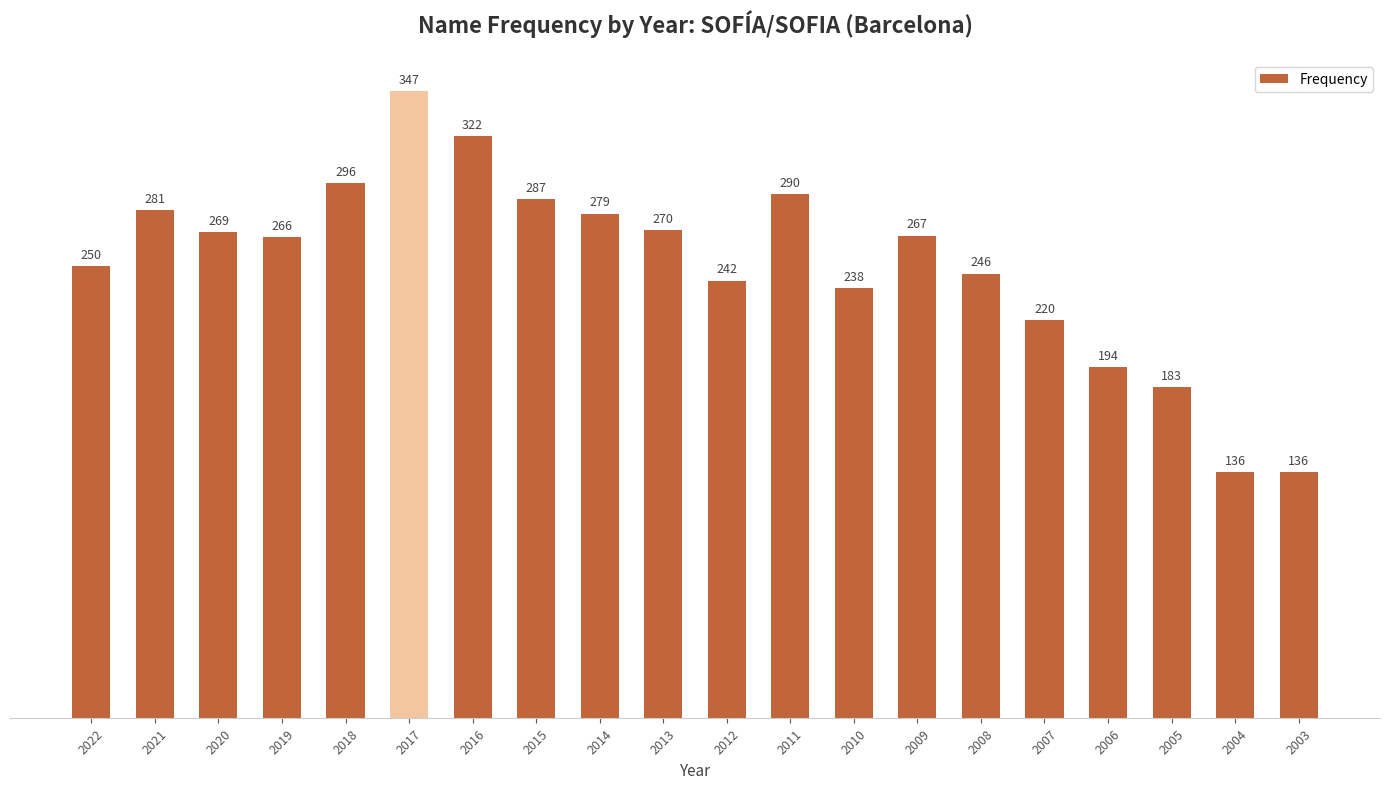

Read the value at 2003, to the nearest 10.

140